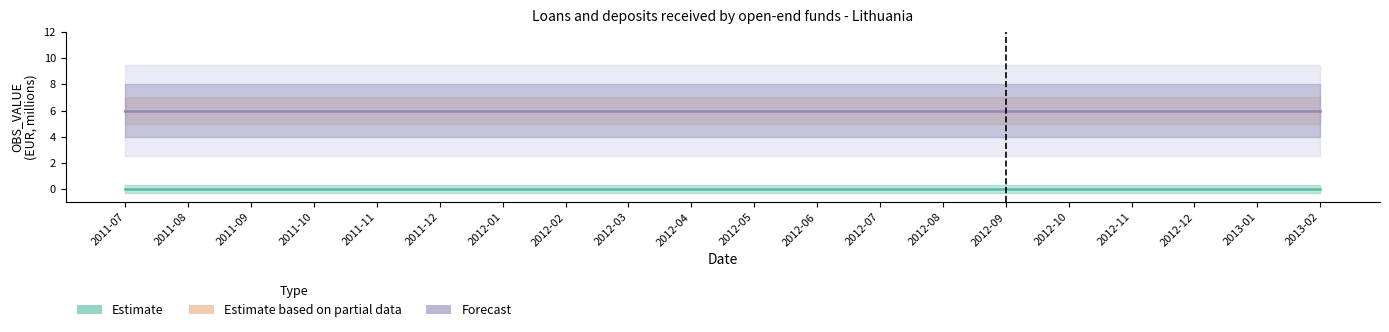

True or false: Forecast and Estimate intersect in this chart.

False